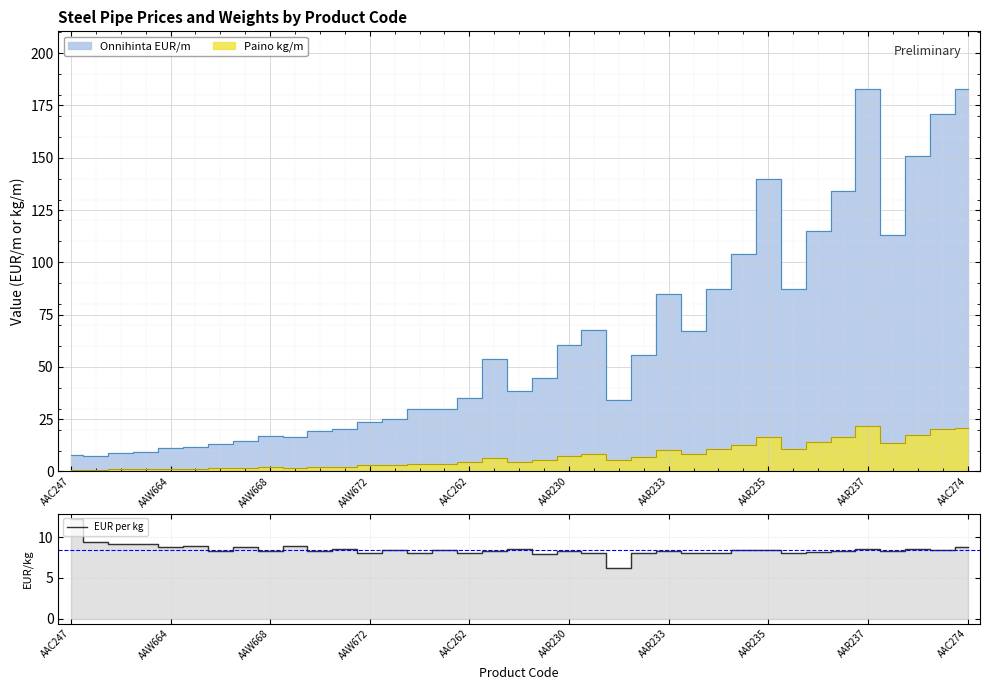

How many data points are less than 8?

2